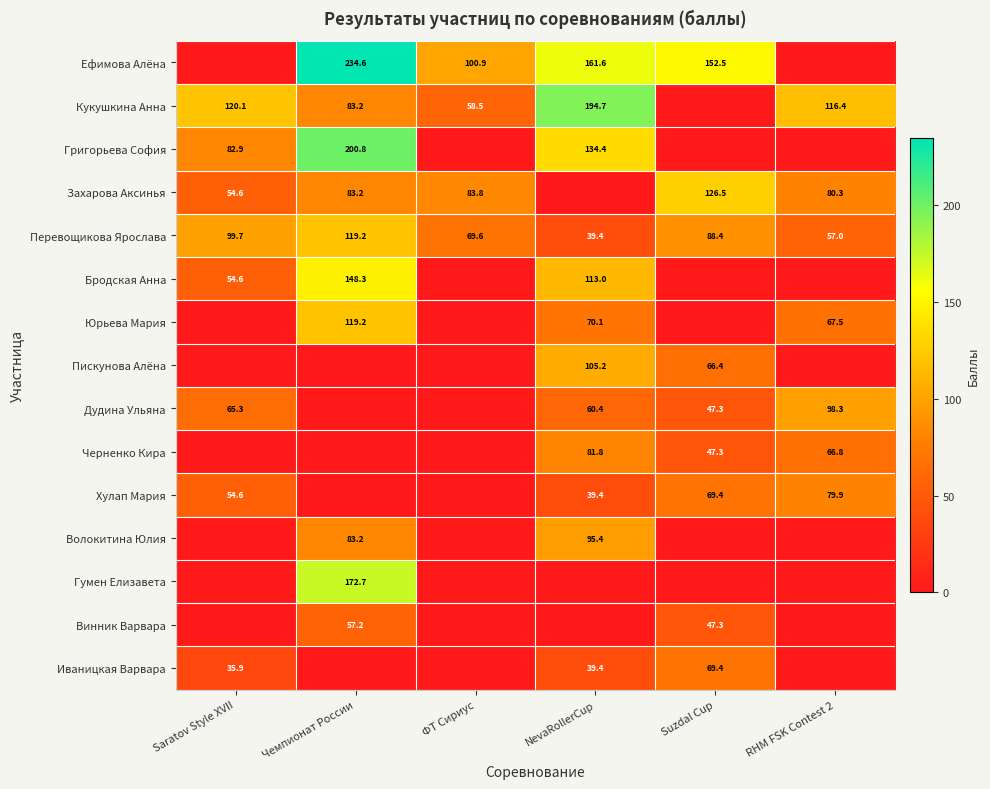

What is the sum of all Григорьева София values?

418.1